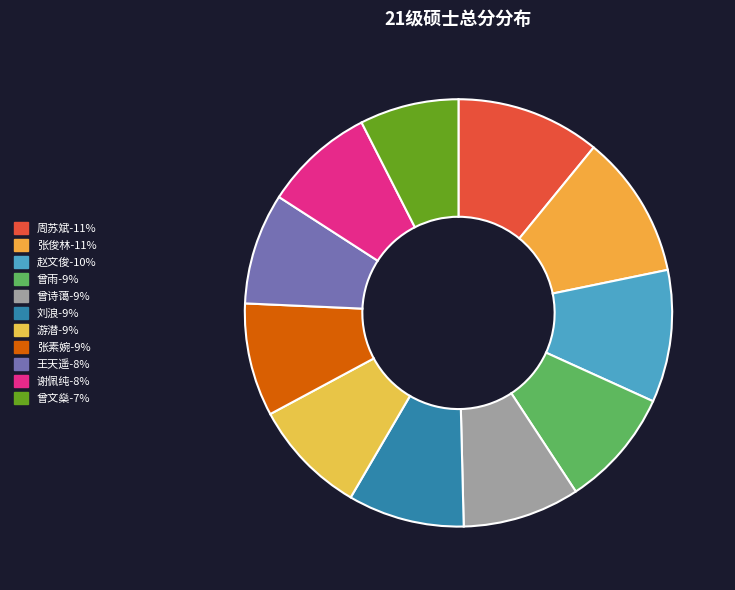

Count the number of slices in the pie.

11